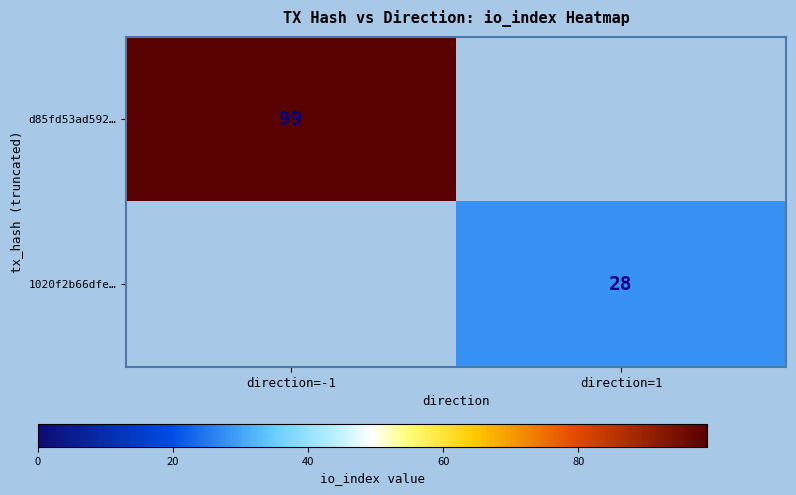

Is the value of d85fd53ad592… at direction=-1 greater than the value of 1020f2b66dfe… at direction=1?

Yes